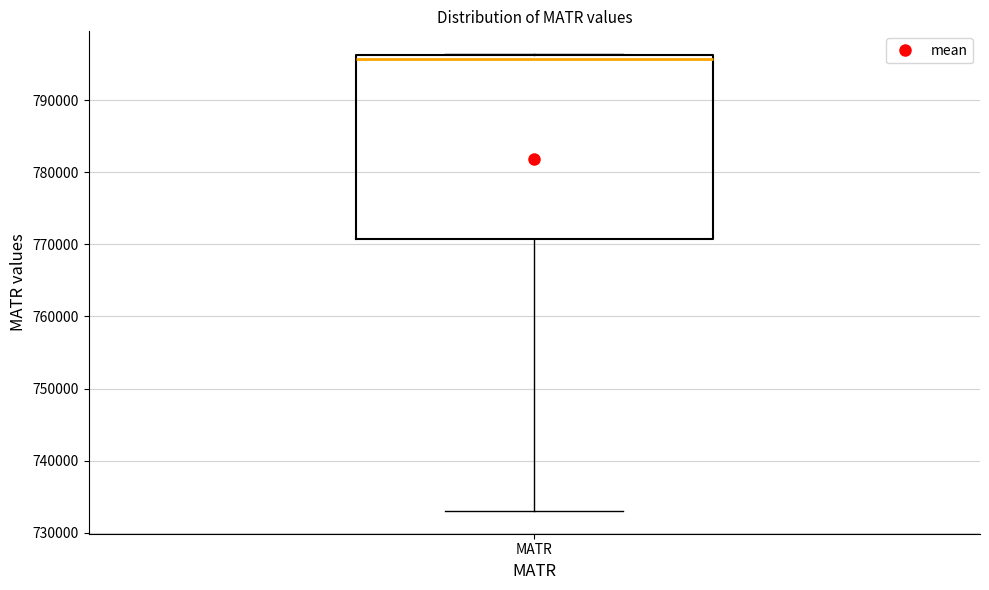

Where does the lower whisker of the box for MATR end on the y-axis? The values are not printed on the chart, so give them approximately, as read against the axis.

733000